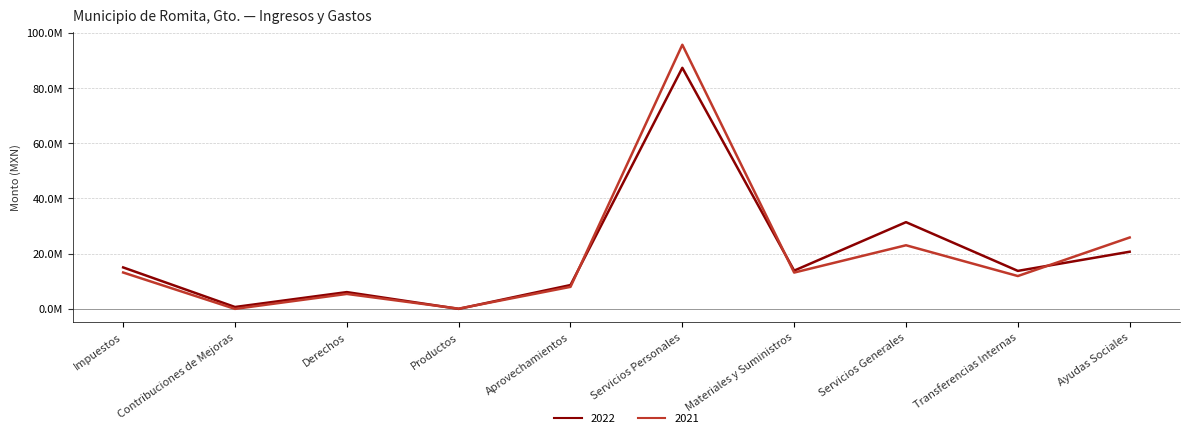

Between Aprovechamientos and Impuestos, which is larger?

Impuestos